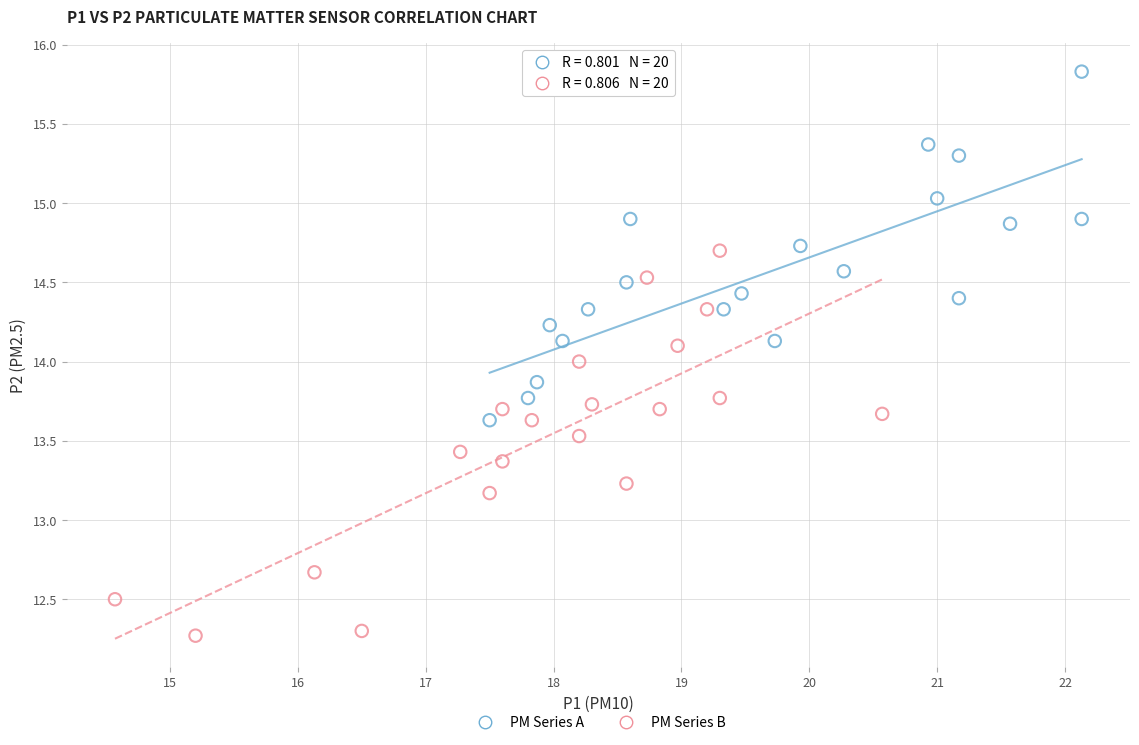

Which series has the widest spread of Y values?

PM Series B